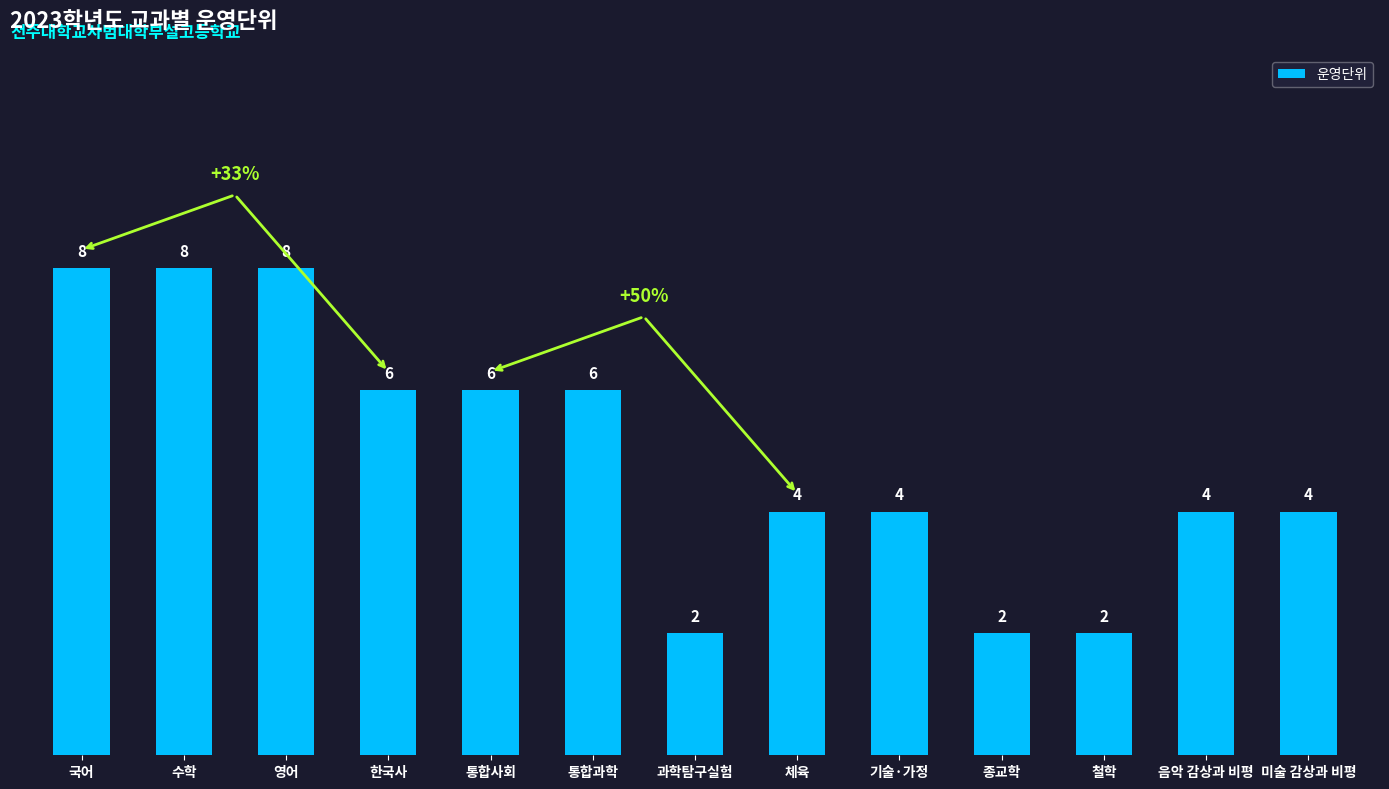

Count the number of data series in this chart.

1